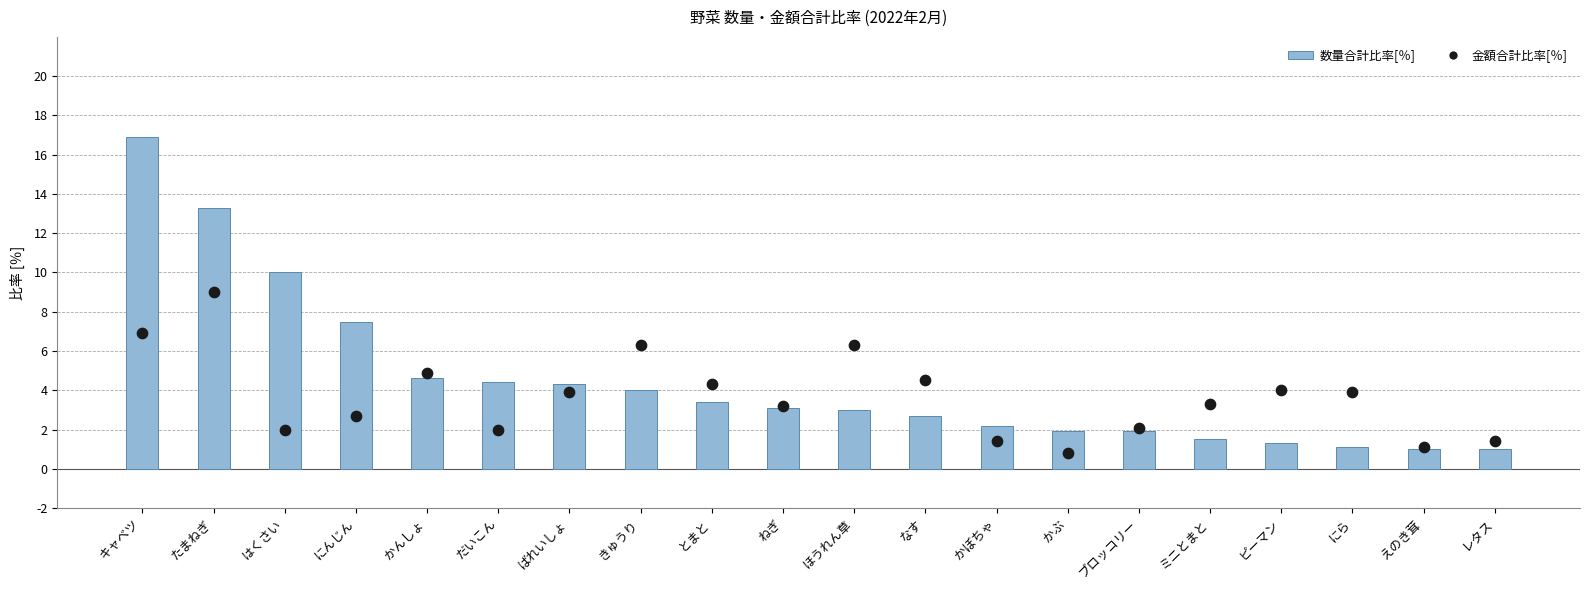

Which series contains the highest Y value?

数量合計比率[％]